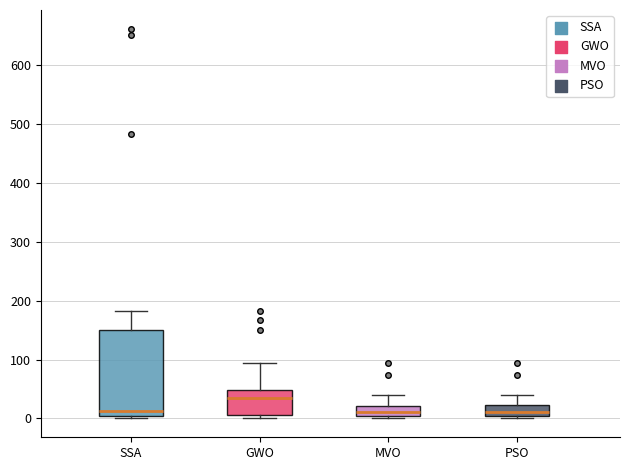

Reading left to right, transcribe this box plot: for each box, give where its median line is, the range the box spans, and where its two whiskers end, as read against the y-axis. The values are not printed on the chart, so give them approximately, as read against the axis.

SSA: median 10 (just above the box's lower edge), box 10 to 150, whiskers 0 to 180
GWO: median 30, box 10 to 50, whiskers 0 to 100
MVO: median 10, box 0 to 20, whiskers 0 (just below the box's lower edge) to 40
PSO: median 10, box 0 to 20, whiskers 0 (just below the box's lower edge) to 40